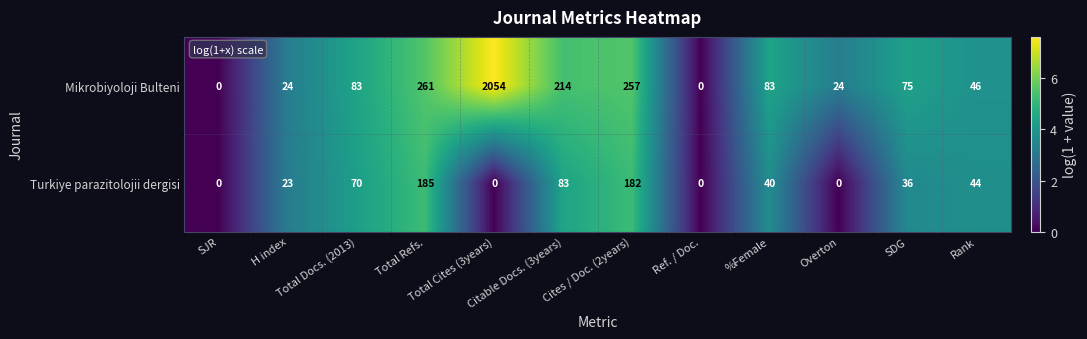

What is the average value of the Mikrobiyoloji Bulteni series?

260